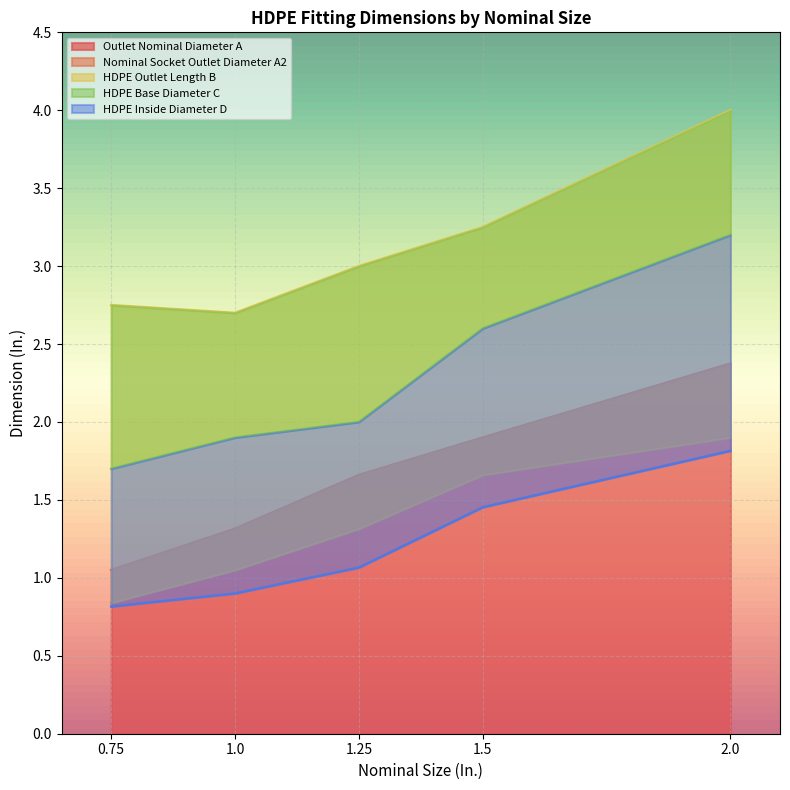

What are all the series names shown in the legend?

Outlet Nominal Diameter A, Nominal Socket Outlet Diameter A2, HDPE Outlet Length B, HDPE Base Diameter C, HDPE Inside Diameter D